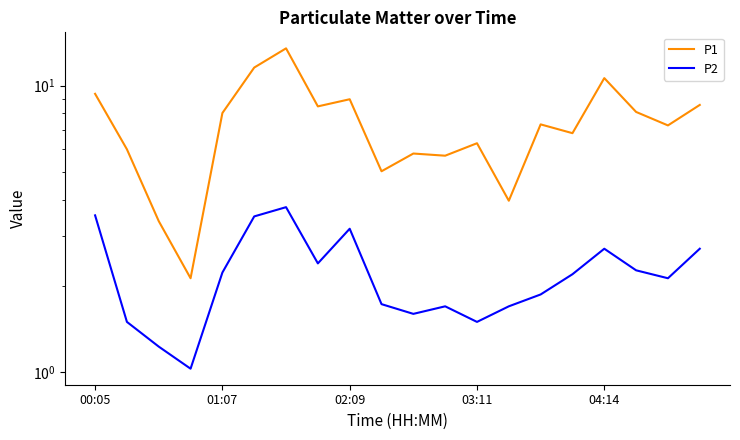

How many lines are shown in the chart?

2